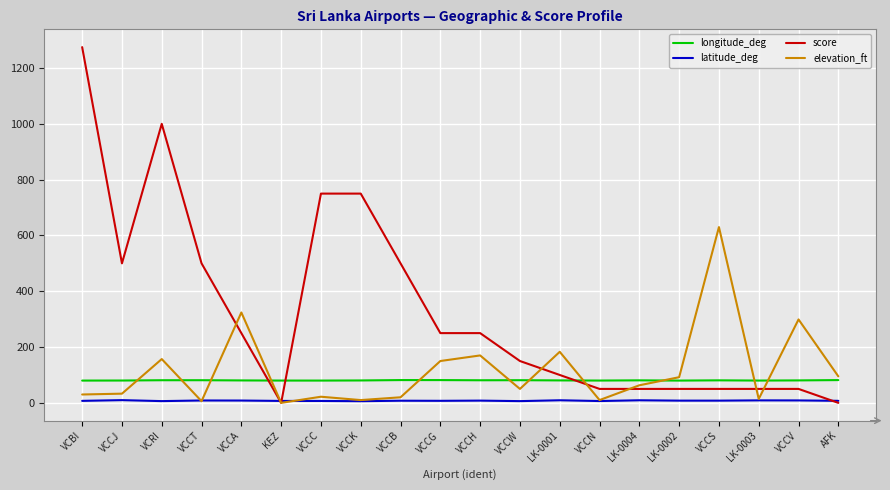

Which series has the largest total across all categories?

score